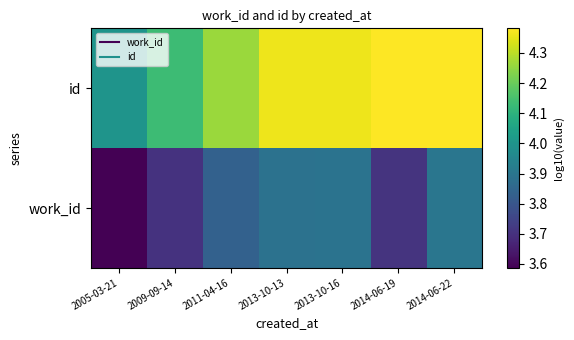

What is the total value across all series at 2014-06-22?

8.3